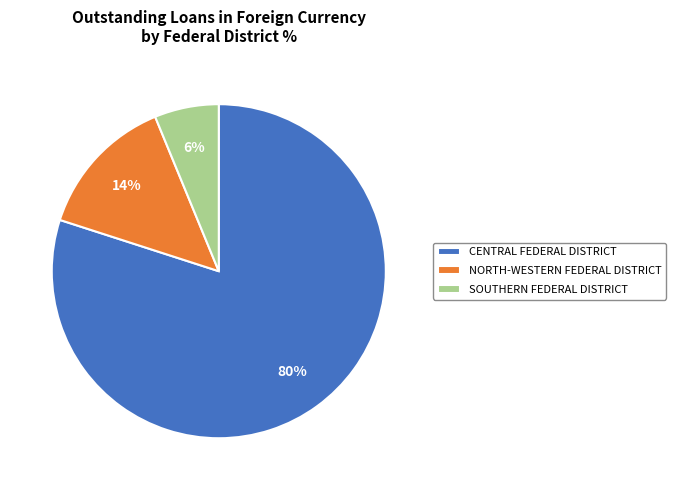

How many segments does this pie chart have?

3